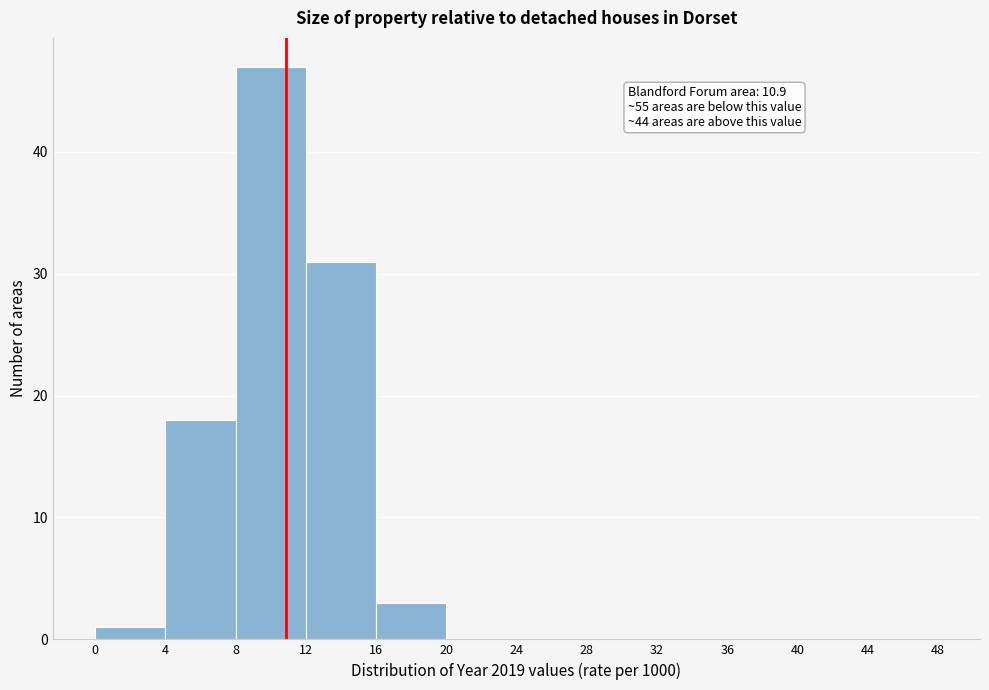

Which range on the x-axis has the tallest bar?

8 to 12